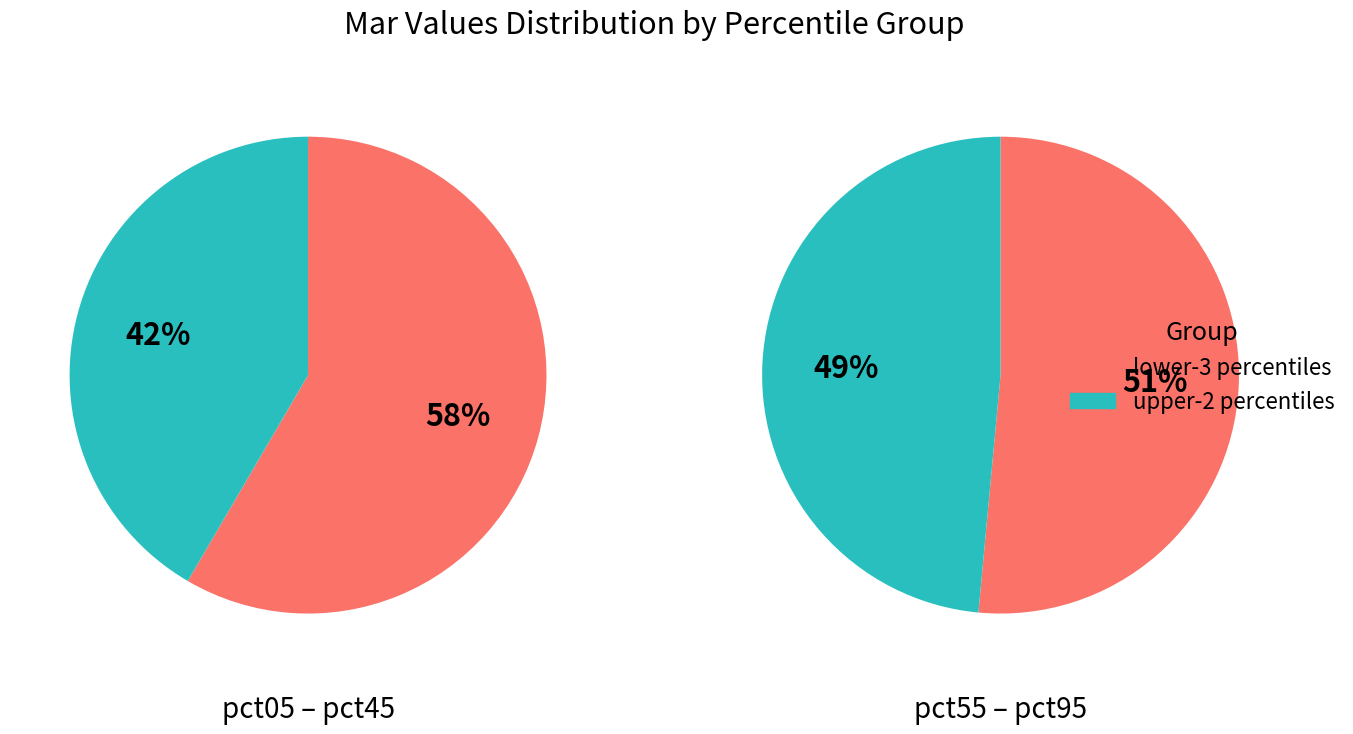

Rank the categories by value from lowest to highest.

pct15, pct25, pct35, pct45, pct55, pct05, pct65, pct75, pct85, pct95